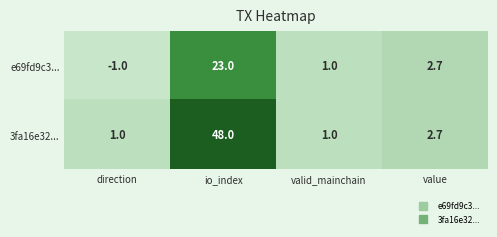

Between io_index and valid_mainchain, which series saw the biggest shift?

3fa16e32...